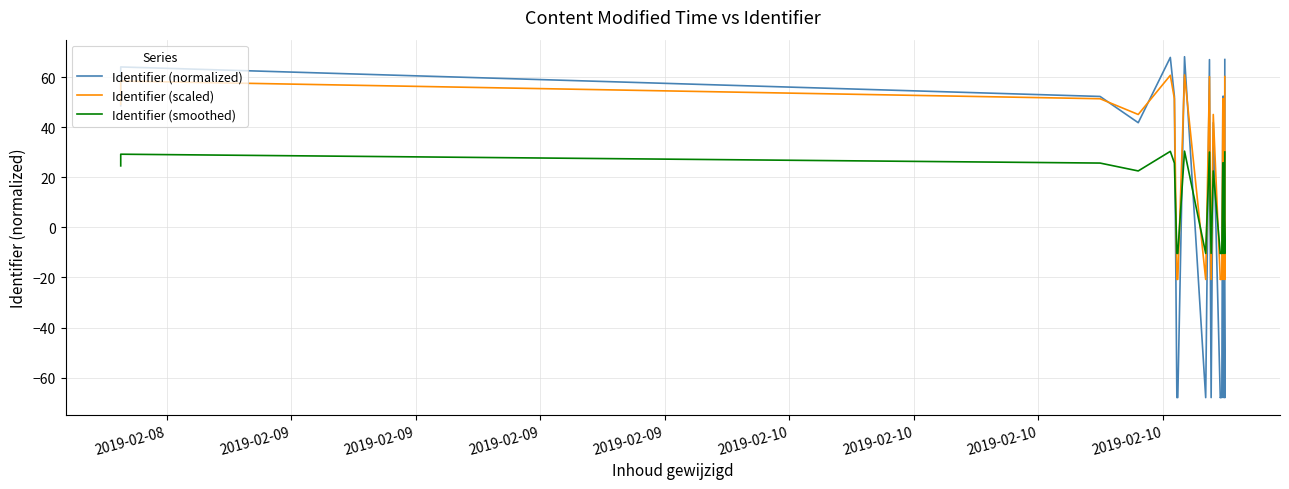

What are all the series names shown in the legend?

Identifier (normalized), Identifier (scaled), Identifier (smoothed)